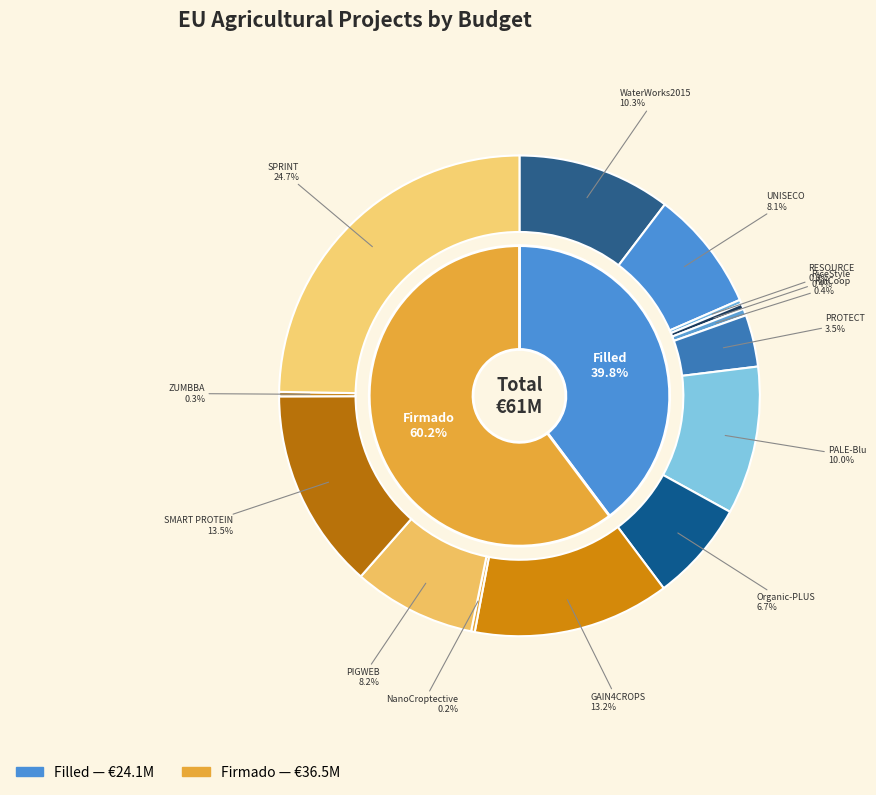

To the nearest percent, what is the average slice percentage?

7%